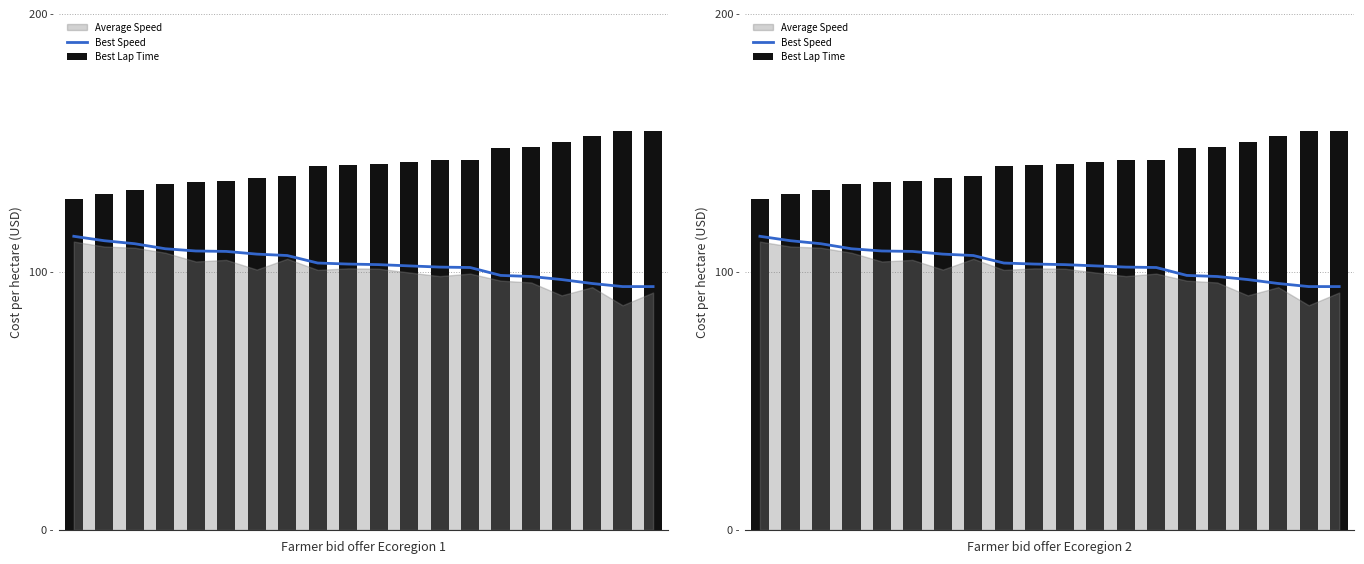

What is the difference between the Best Lap Time values at 3 and 6?

2.6